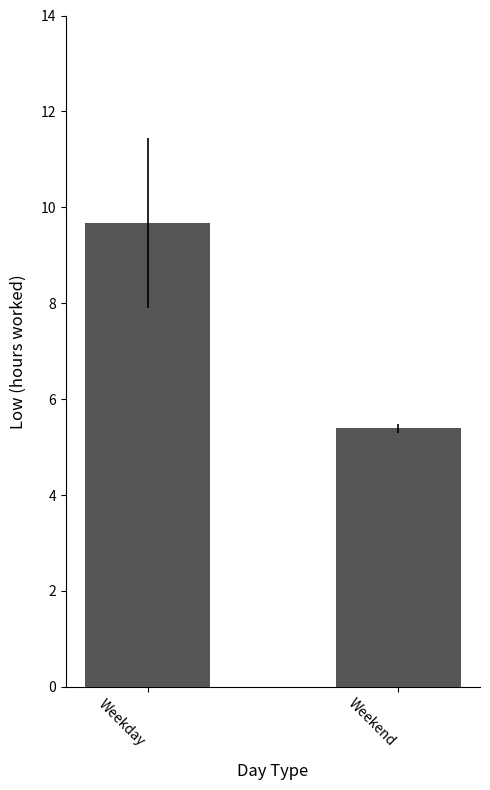

List the labels in order of value, smallest first.

Weekend, Weekday